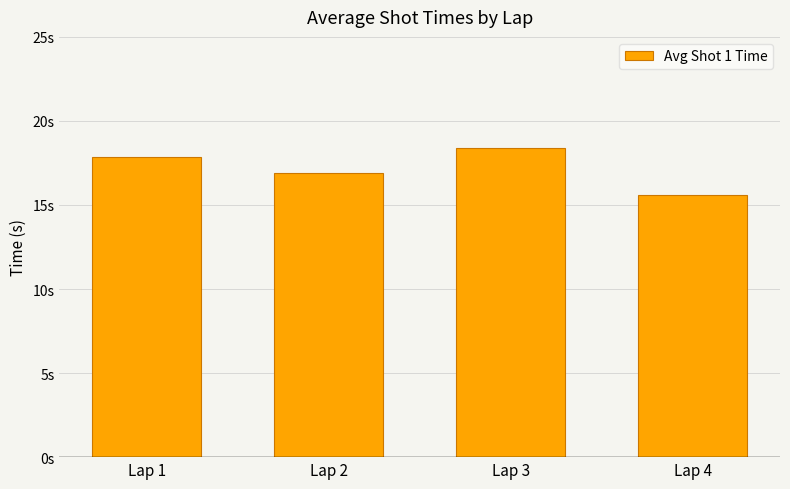

What is the difference between the maximum and minimum values?

2.8